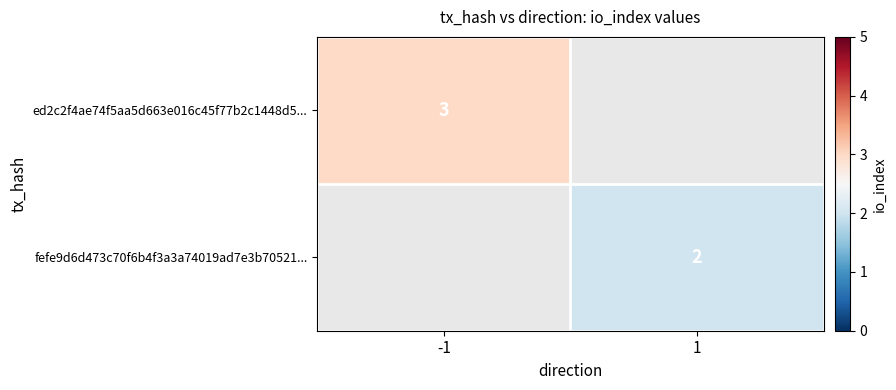

Which label corresponds to the smallest value in the chart?

1